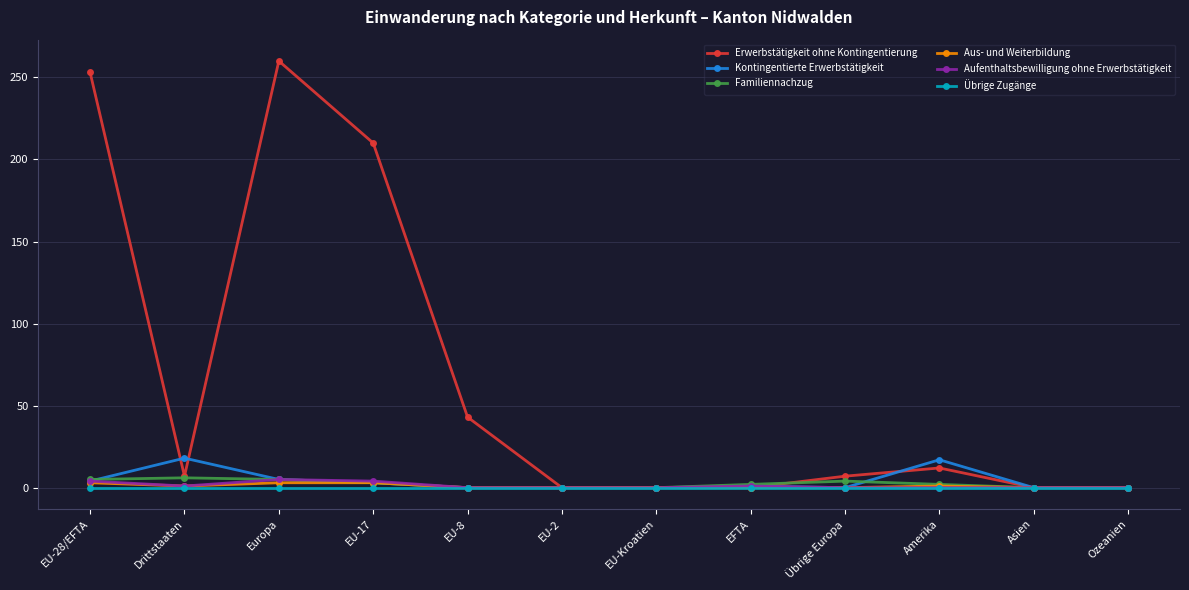

What is the label of the 9th point from the left?

Übrige Europa